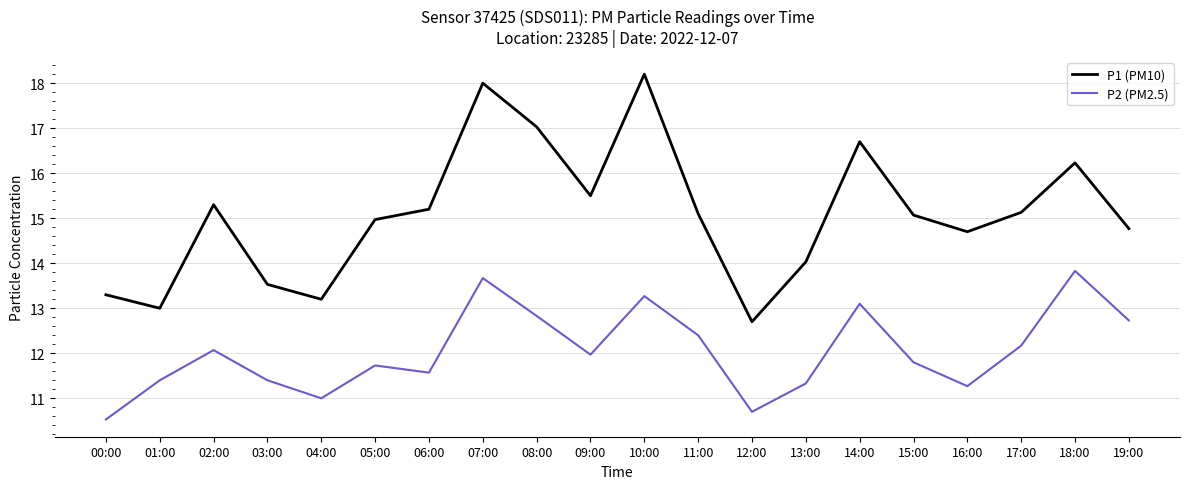

What is the average value of the P2 (PM2.5) series?

12.0